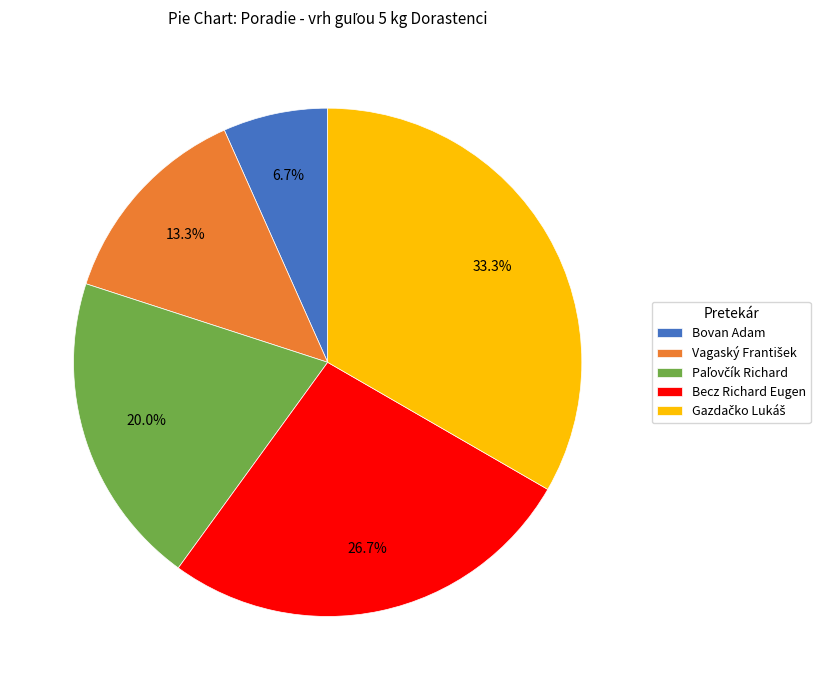

To the nearest percent, what portion does Bovan Adam represent?

7%